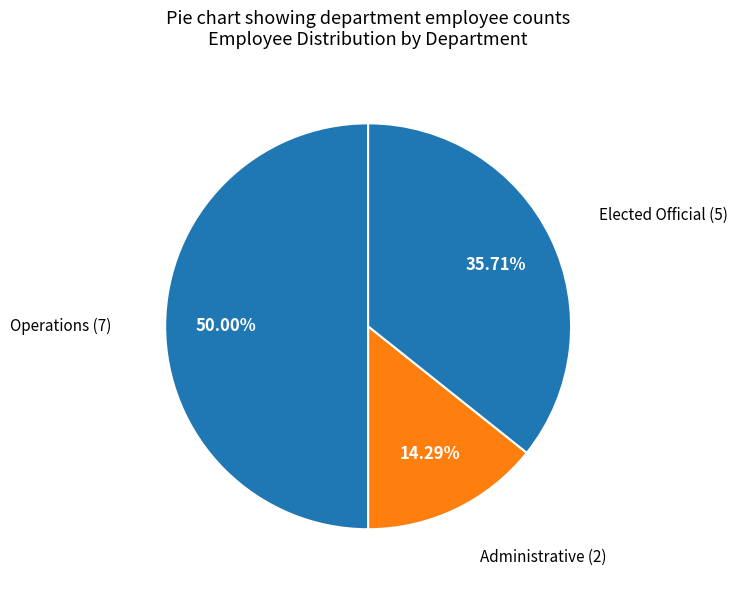

Approximately how many times larger is the value at Elected Official compared to Operations?

0.7